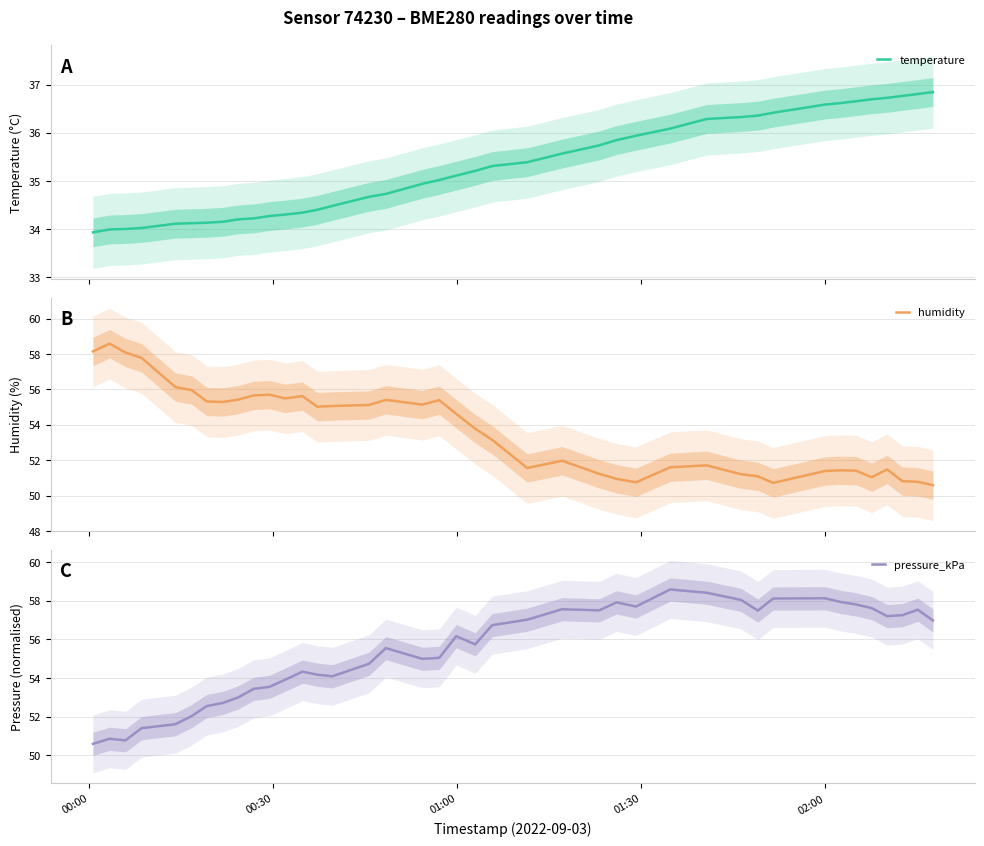

Reading right to left, transcribe all the data shown in this chart.

temperature: 36.9	36.8	36.8	36.7	36.7	36.7	36.6	36.6	36.4	36.4	36.3	36.3	36.1	35.9	35.9	35.7	35.6	35.4	35.3	35.2	35.1	35.0	34.9	34.7	34.7	34.5	34.4	34.3	34.3	34.3	34.2	34.2	34.1	34.1	34.1	34.1	34.0	34.0	34.0	33.9
humidity: 50.6	50.8	50.8	51.5	51.0	51.4	51.4	51.4	50.7	51.1	51.2	51.7	51.6	50.8	51.0	51.2	52.0	51.6	53.1	53.8	54.6	55.4	55.1	55.4	55.1	55.1	55.0	55.6	55.5	55.7	55.7	55.4	55.3	55.3	56.0	56.1	57.8	58.1	58.6	58.1
pressure_kPa: 57.0	57.5	57.2	57.2	57.6	57.8	57.9	58.1	58.1	57.5	58.0	58.4	58.6	57.7	57.9	57.5	57.6	57.0	56.7	55.7	56.2	55.0	55.0	55.5	54.7	54.1	54.2	54.3	53.9	53.5	53.4	53.0	52.7	52.5	52.0	51.6	51.4	50.8	50.9	50.6